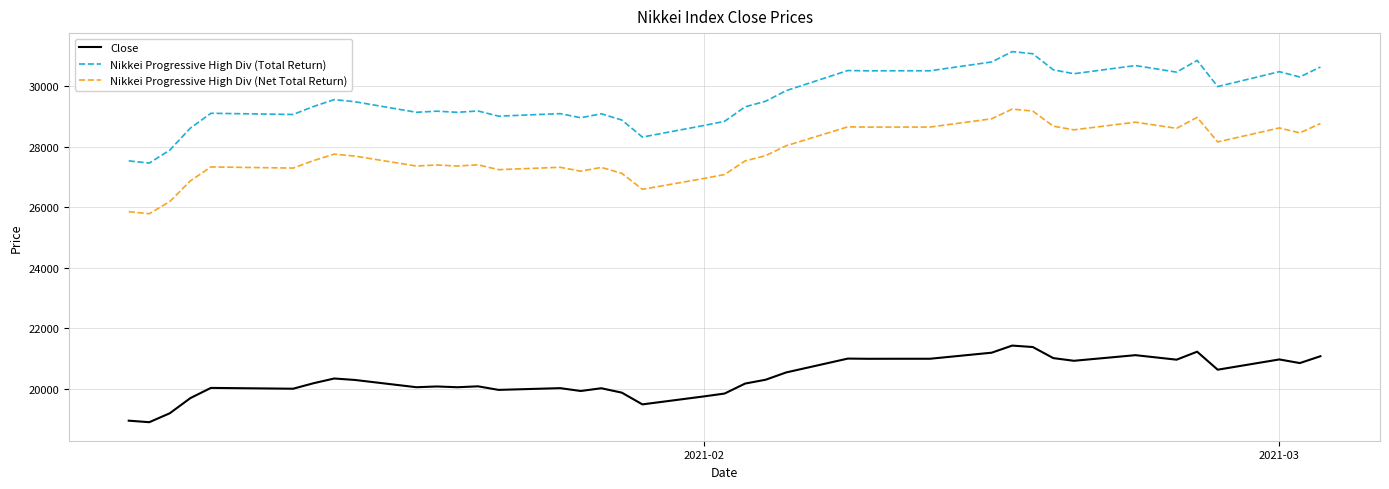

What is the minimum value for Nikkei Progressive High Div (Total Return)?

27460.5